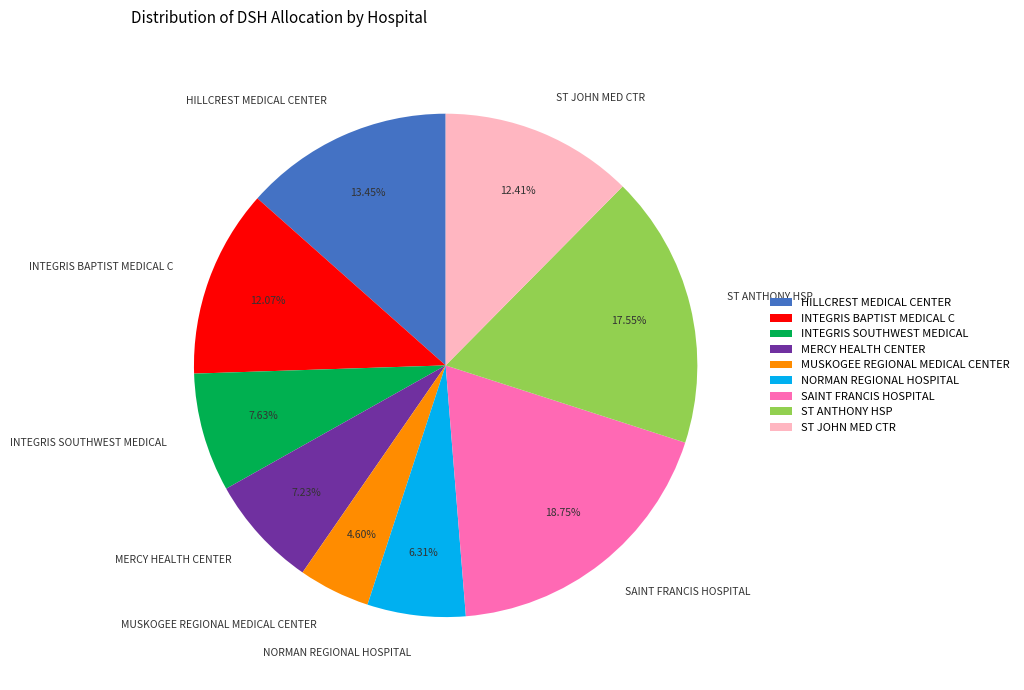

To the nearest percent, what is the difference between the largest and smallest slice percentages?

14%